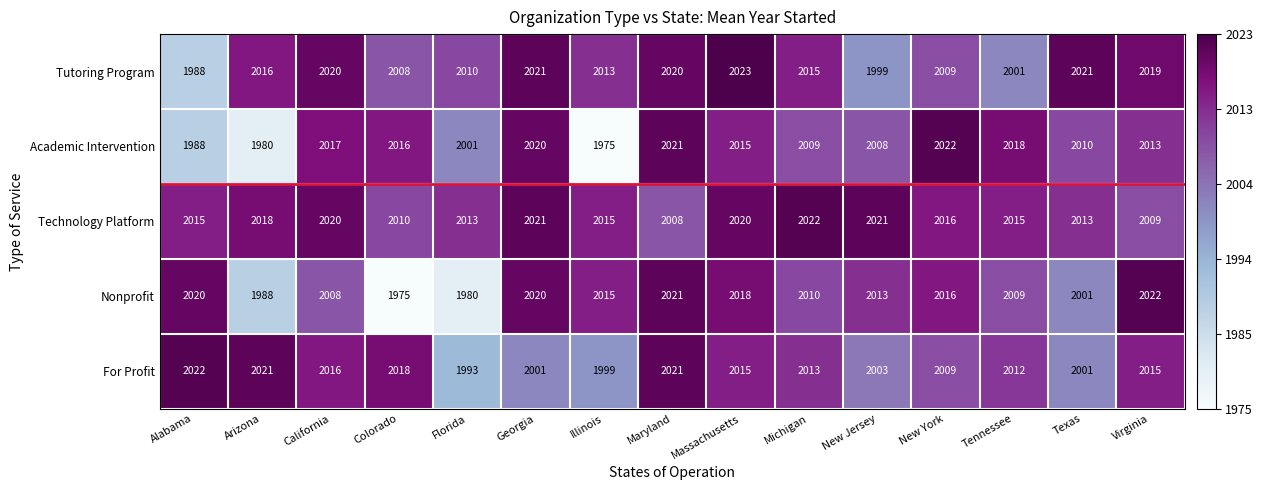

Which series has the largest total across all categories?

Technology Platform